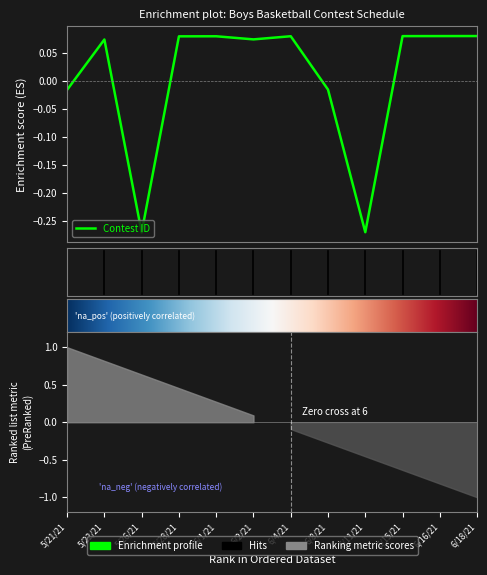

What is the change in value from 5/21/21 to 6/16/21?

+0.1